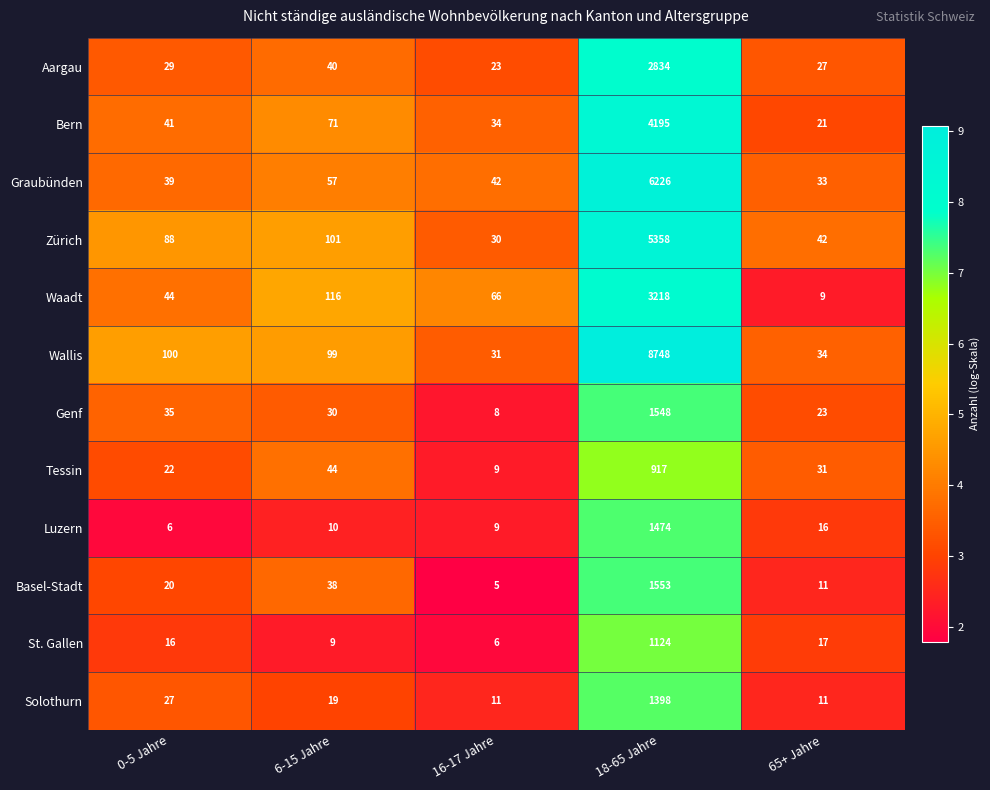

Which series has the largest total across all categories?

Wallis